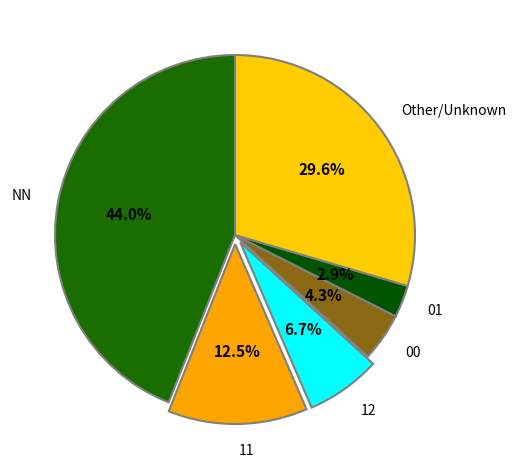

To the nearest percent, what portion does 00 represent?

4%